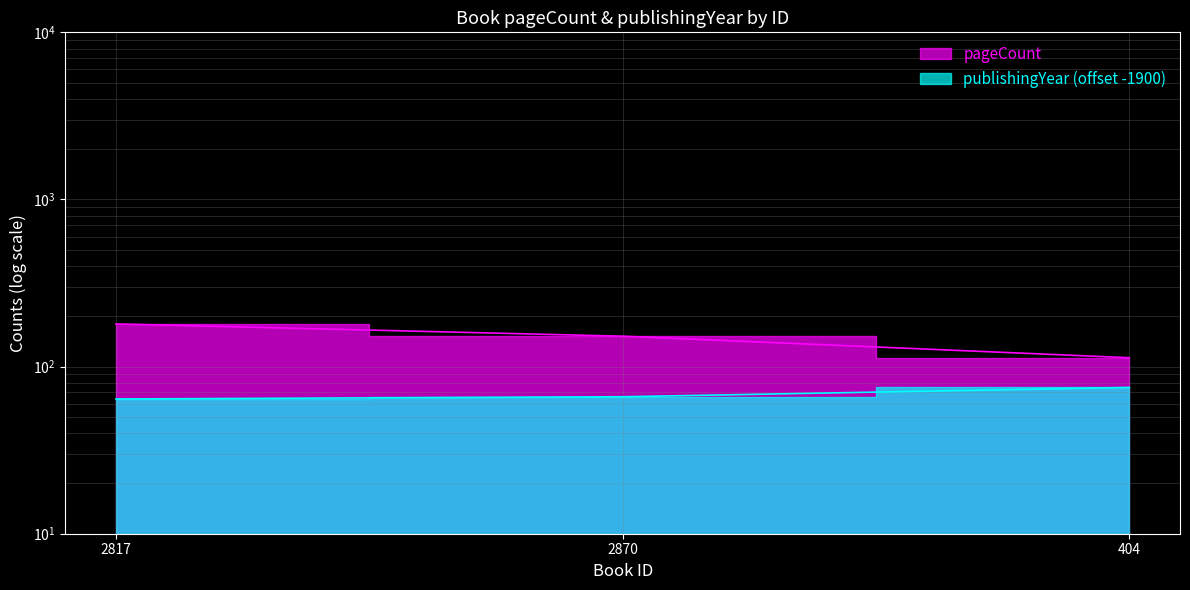

What is the label of the 1st point from the left?

2817